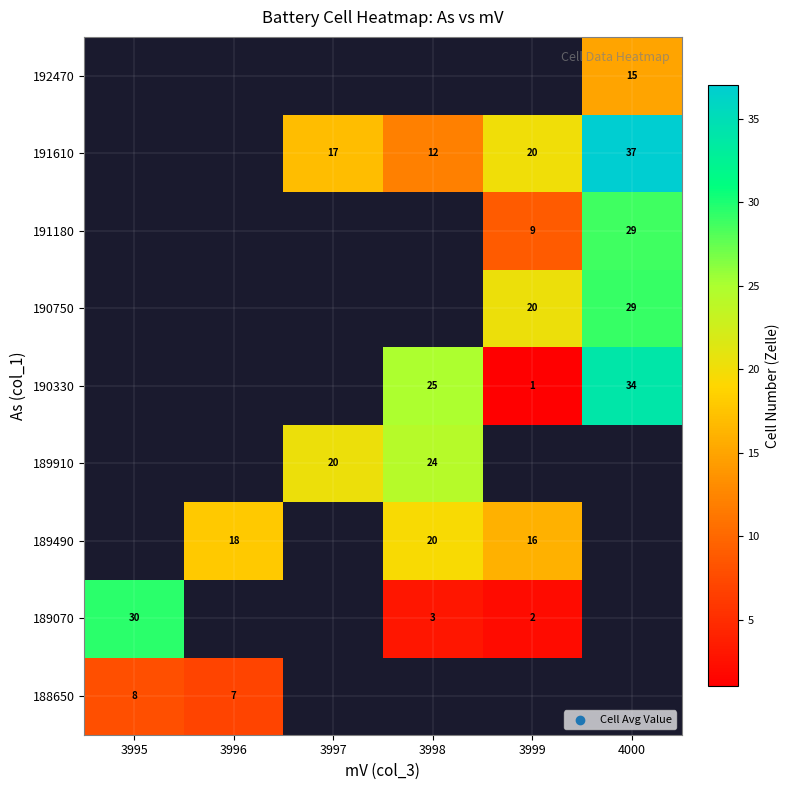

What is the spread (max minus min) of values at 3996?

11.0